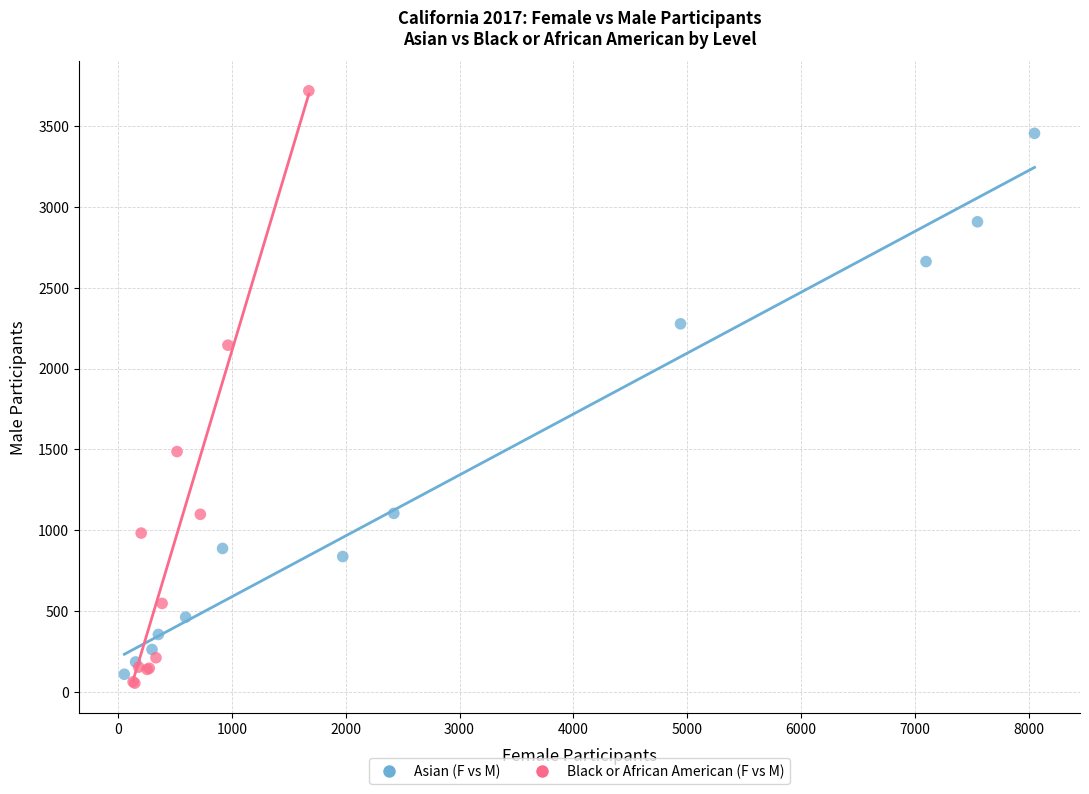

Which series reaches the minimum Y coordinate?

Black or African American (F vs M)